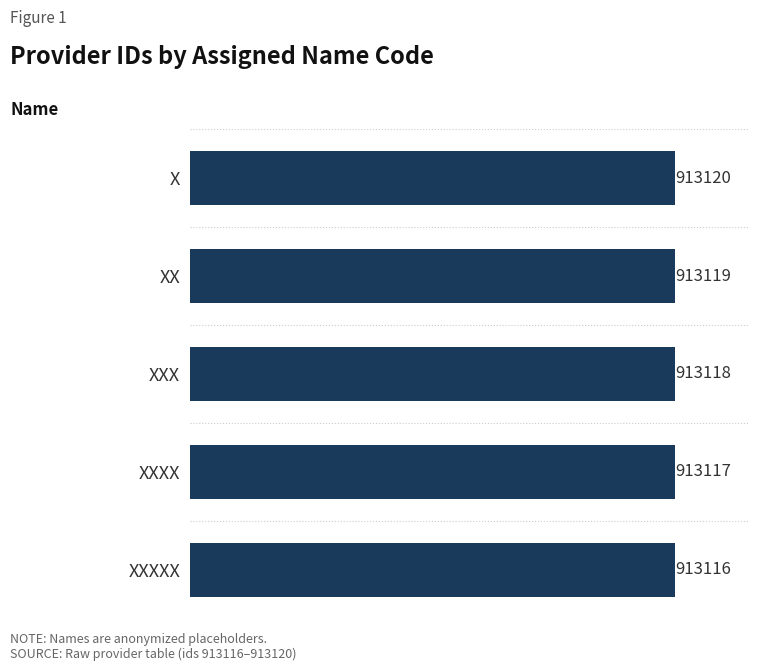

List the labels in order of value, smallest first.

XXXXX, XXXX, XXX, XX, X